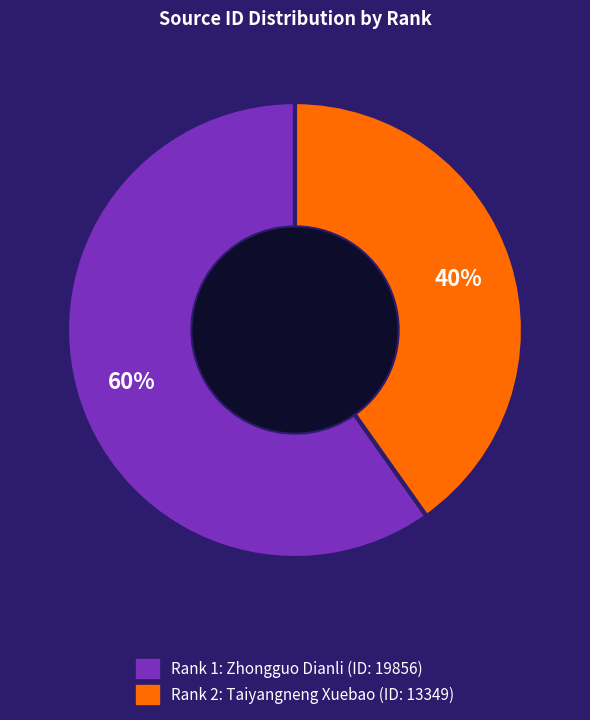

Is there any slice that represents more than half of the pie?

Yes